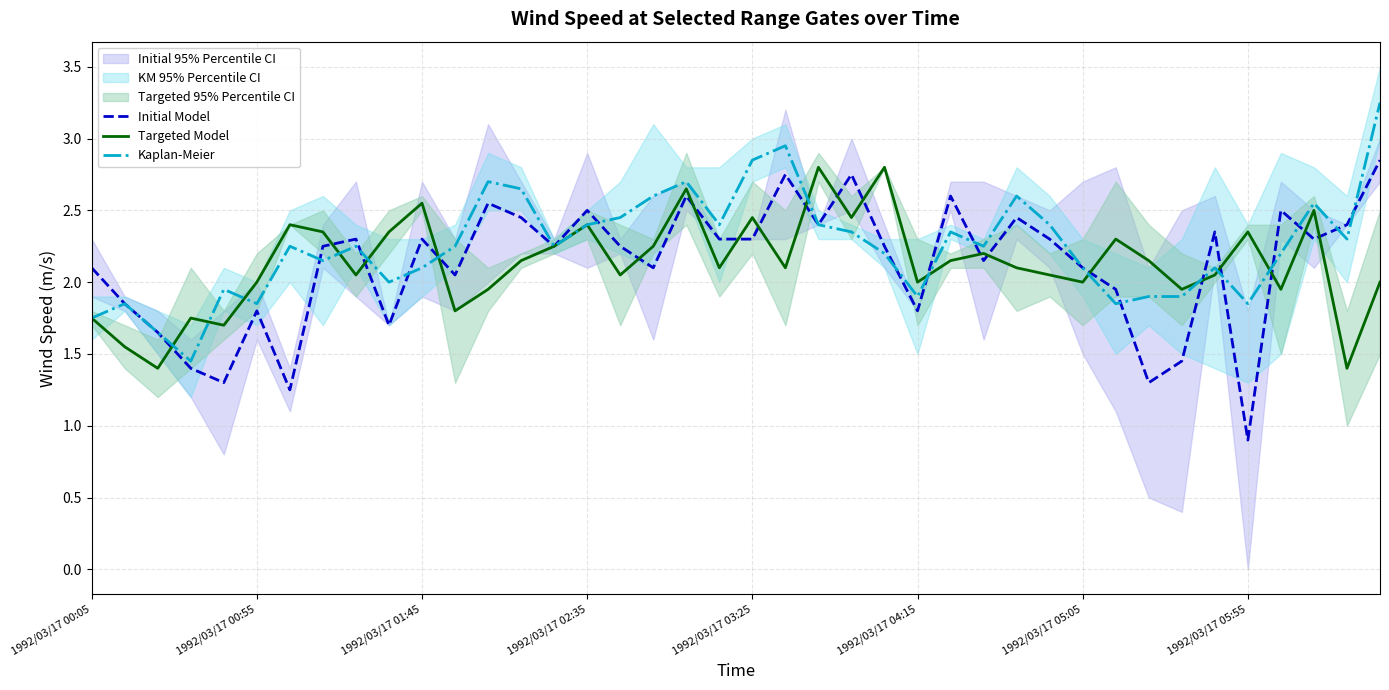

What is the difference between the highest and lowest values at 17?

0.5